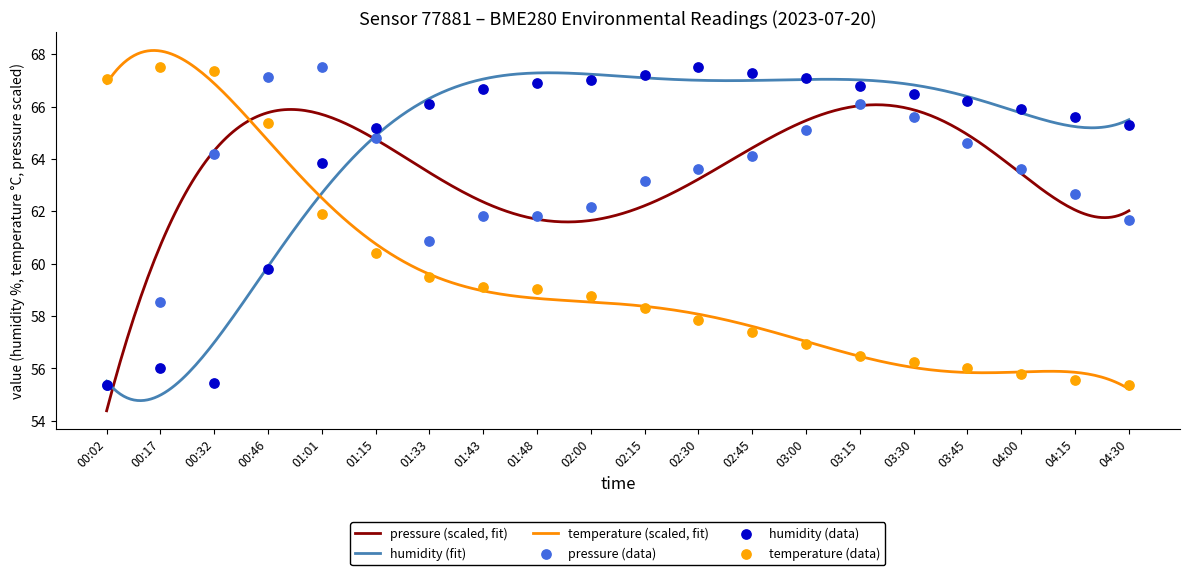

What are all the series names shown in the legend?

pressure, humidity, temperature